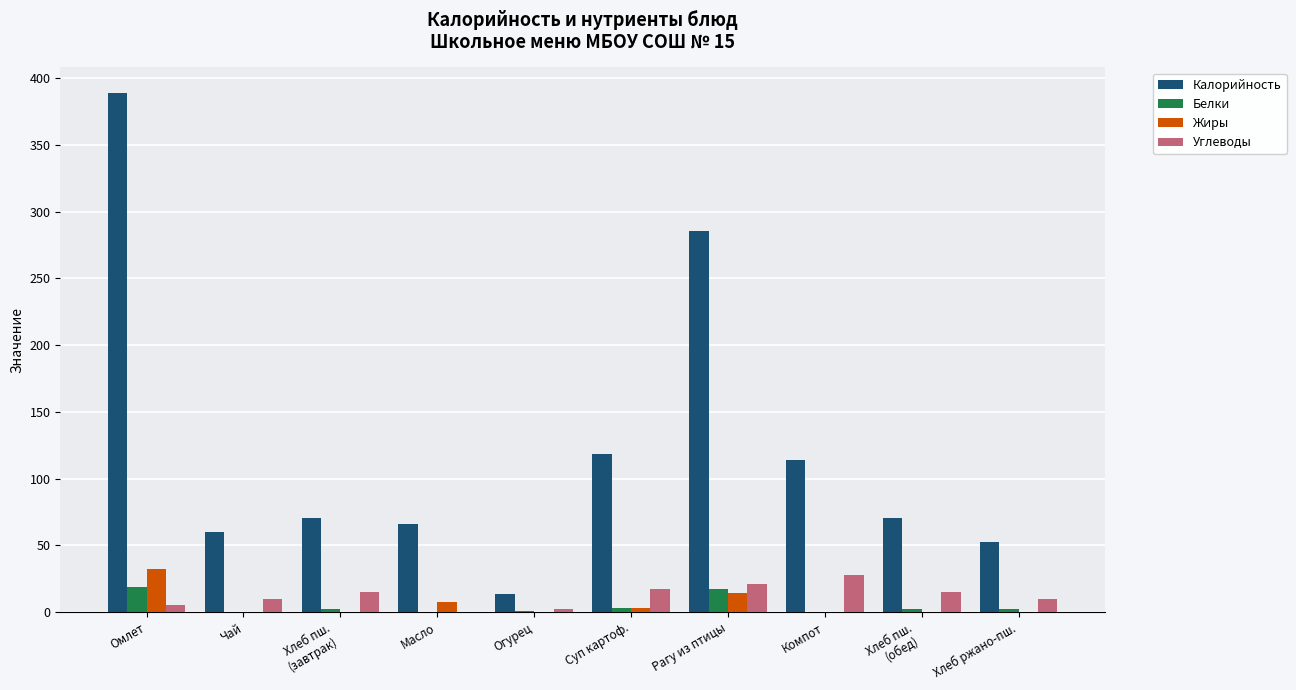

The value of Углеводы at Рагу из птицы is 4.2. True or false?

False